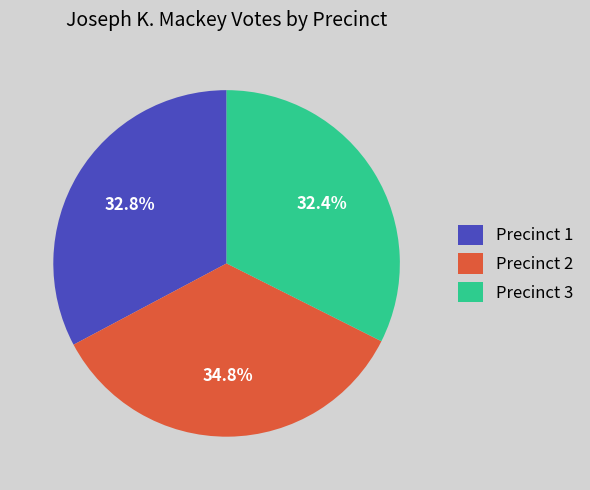

To the nearest percent, what is the difference between the largest and smallest slice percentages?

2%